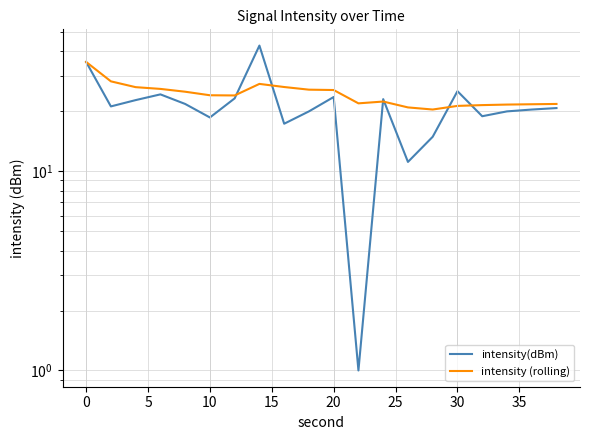

Reading right to left, extract all data points from this chart.

intensity(dBm): 20.8	20.4	20.0	18.9	25.3	14.9	11.1	23.0	1.0	23.6	20.0	17.3	42.8	23.2	18.6	21.8	24.3	22.8	21.2	35.4
intensity (rolling): 21.8	21.7	21.6	21.5	21.3	20.4	20.9	22.4	21.9	25.6	25.7	26.5	27.5	24.0	24.1	25.1	25.9	26.5	28.3	35.4